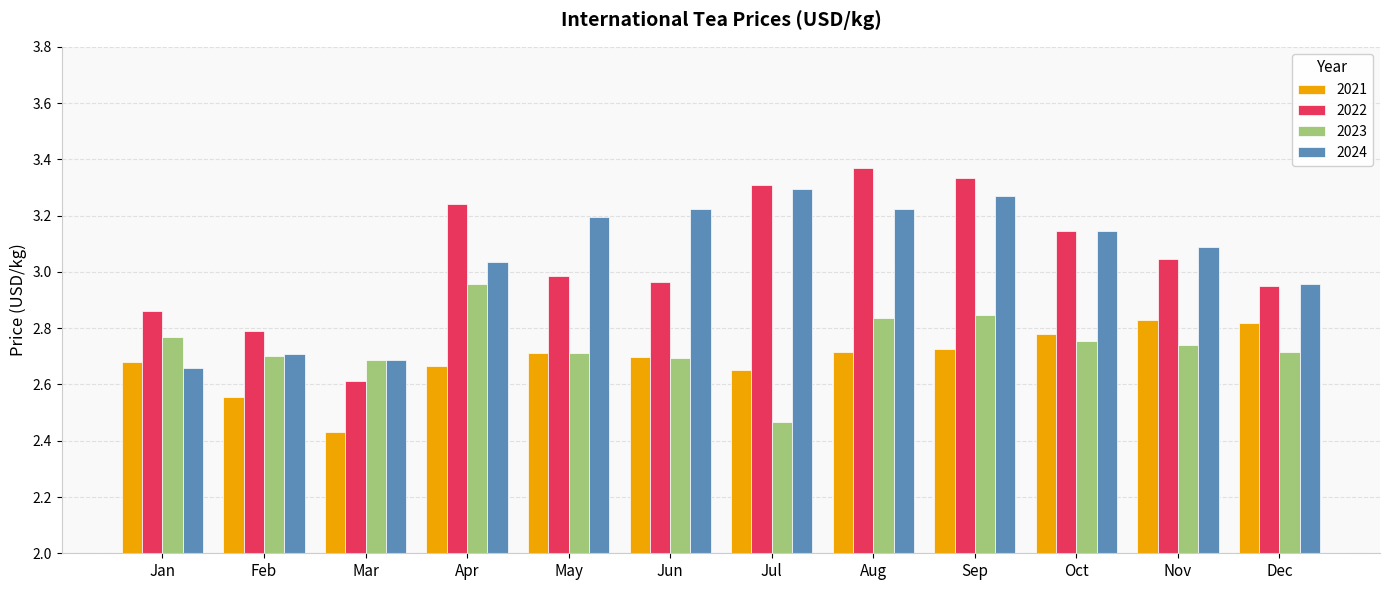

Is the value of 2021 at May greater than the value of 2024 at Dec?

No